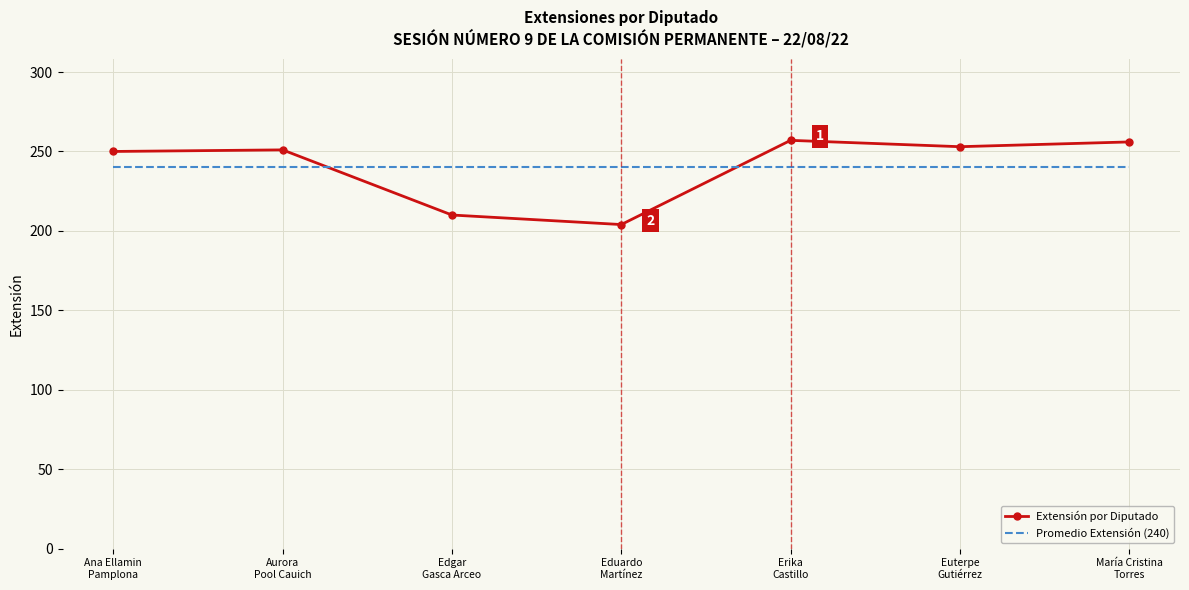

What is the smallest value displayed?

204.0